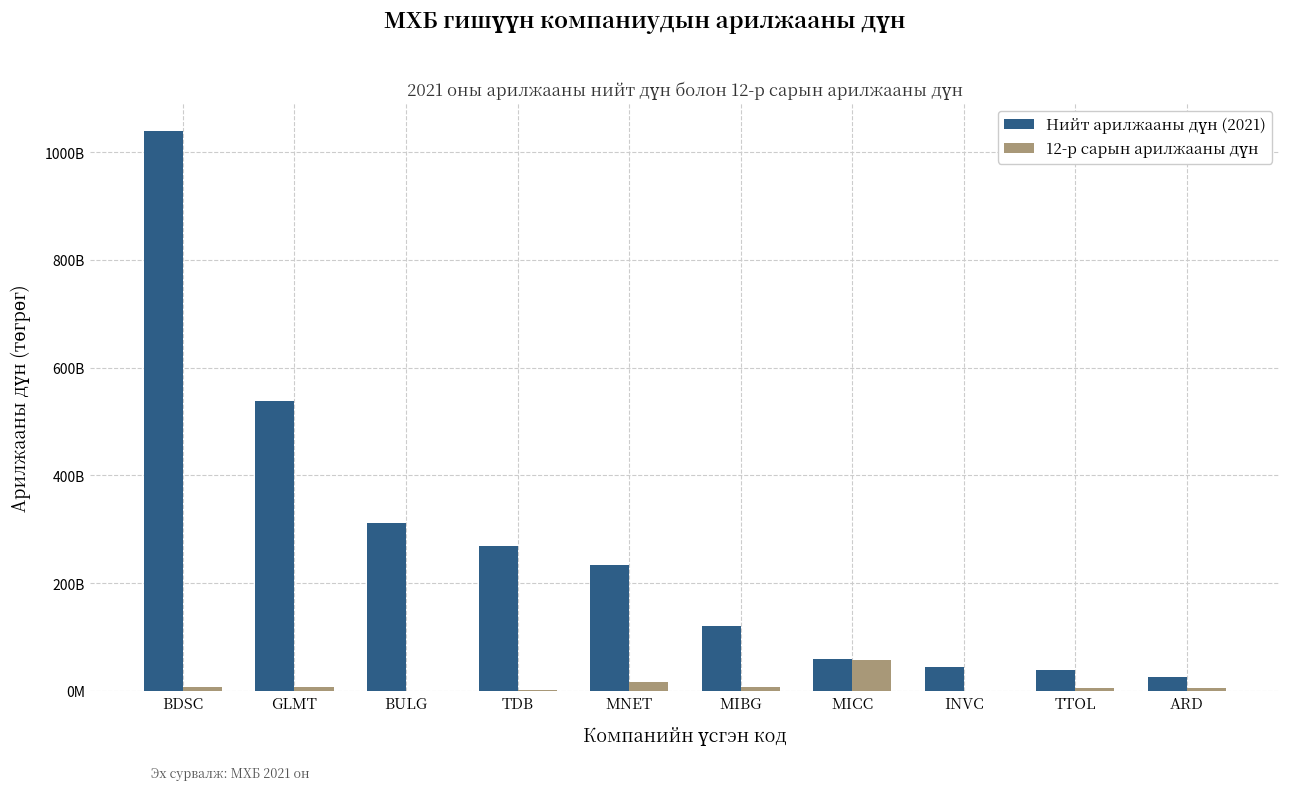

Between BDSC and BULG, which series saw the biggest shift?

Нийт арилжааны дүн (2021)